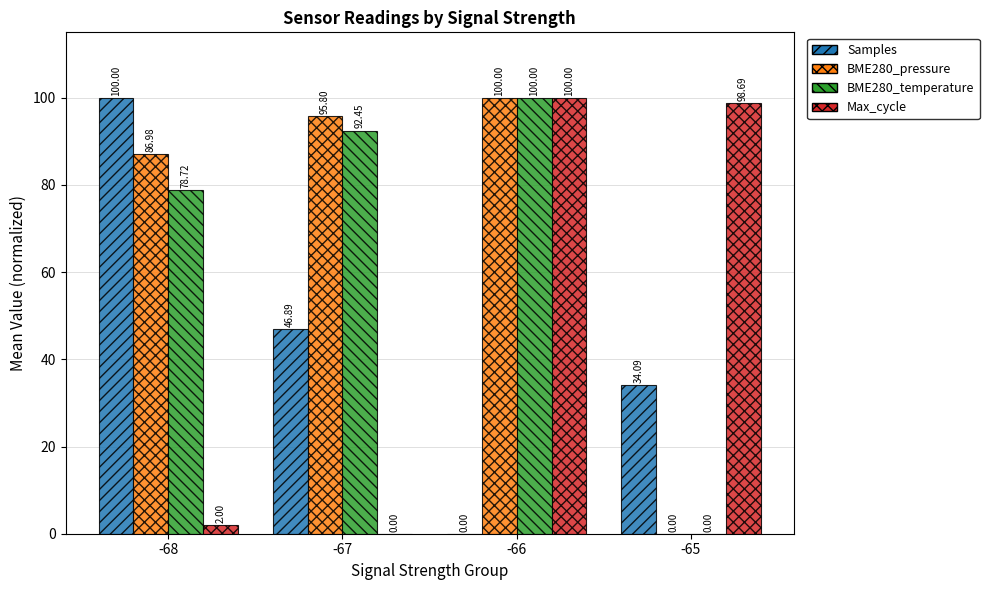

Between -68 and -67, which series saw the biggest shift?

Samples